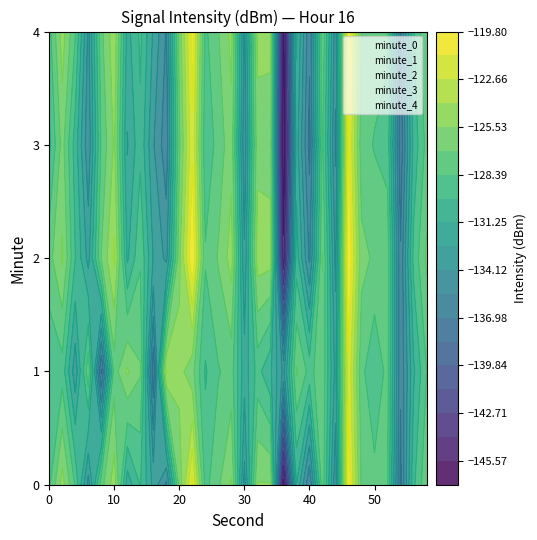

The minute_0 series shows -69.8 at 6. True or false?

False